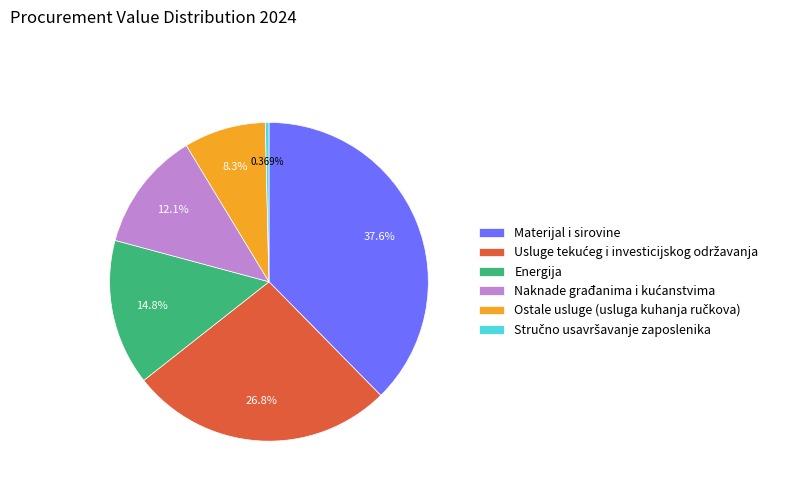

What is the largest slice in the pie chart?

Materijal i sirovine